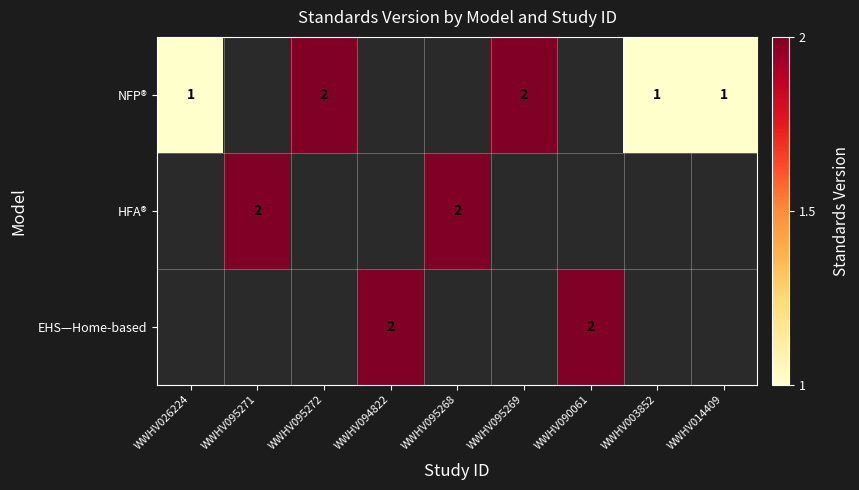

The NFP® series shows 4 at WWHV095272. True or false?

False